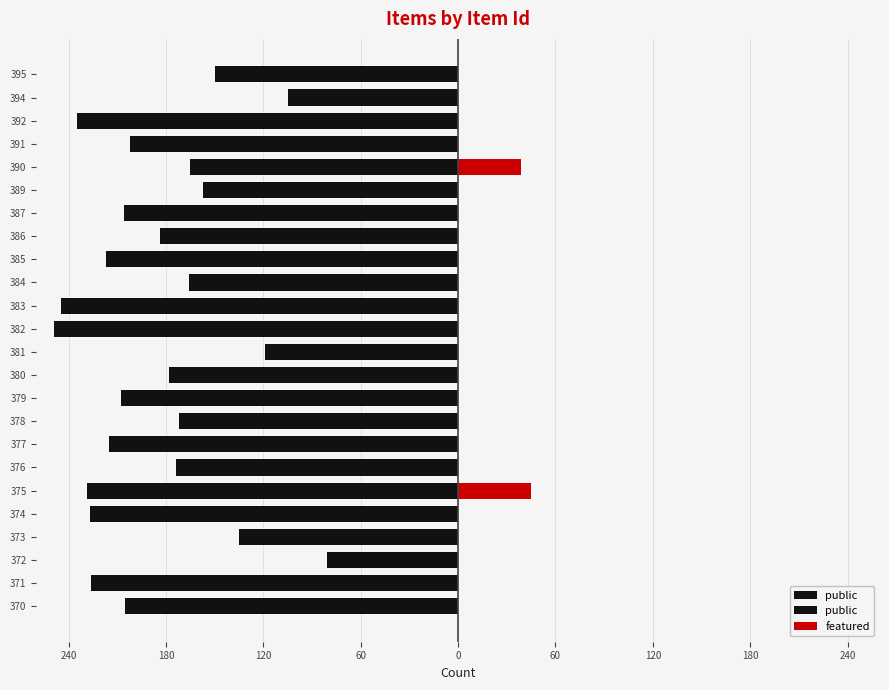

At 374, list the series in order from largest to smallest.

featured, public